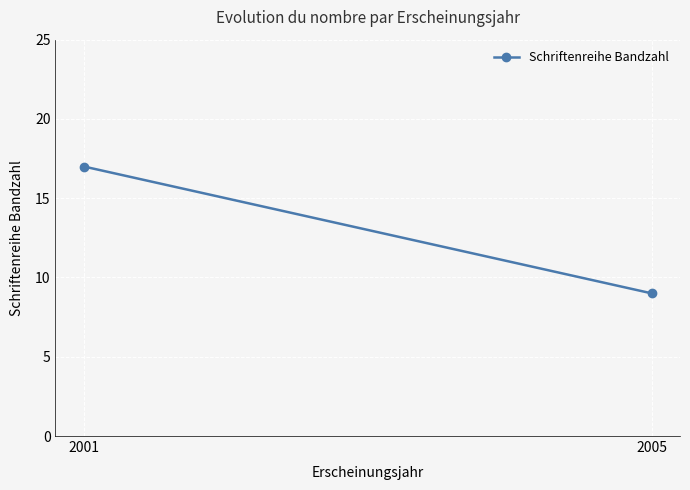

List the labels in order of value, largest first.

2001, 2005